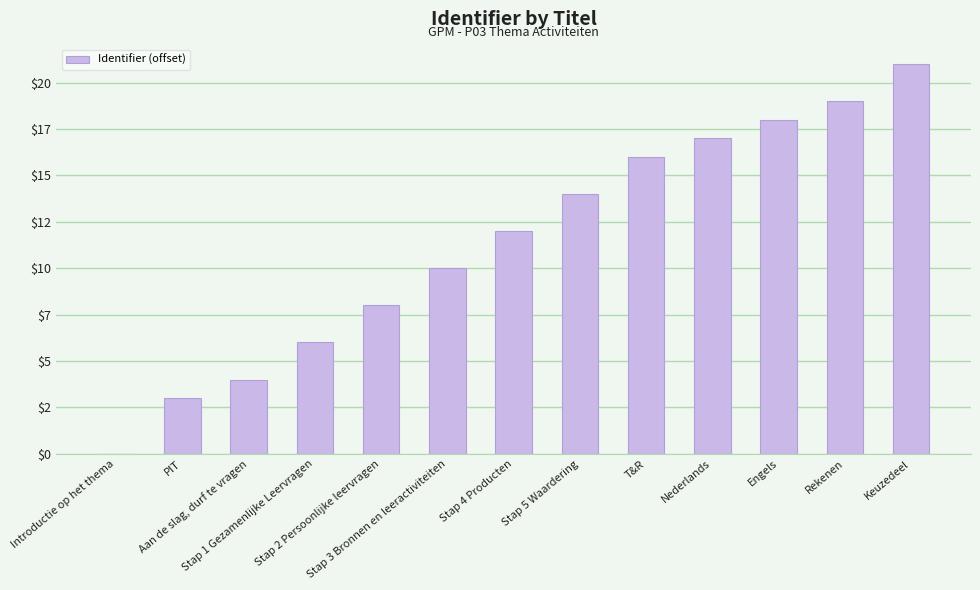

Which label corresponds to the largest value in the chart?

Keuzedeel